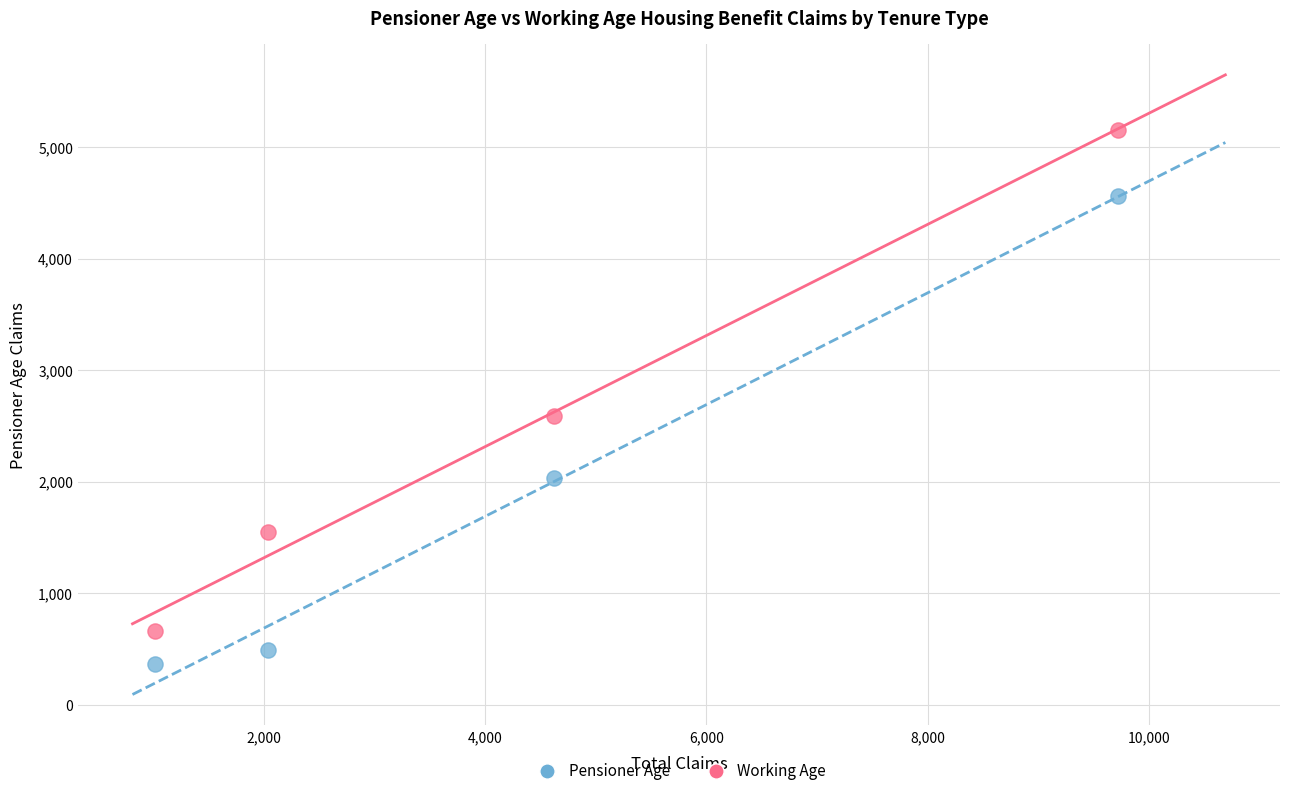

Which series reaches the maximum Y coordinate?

Working Age